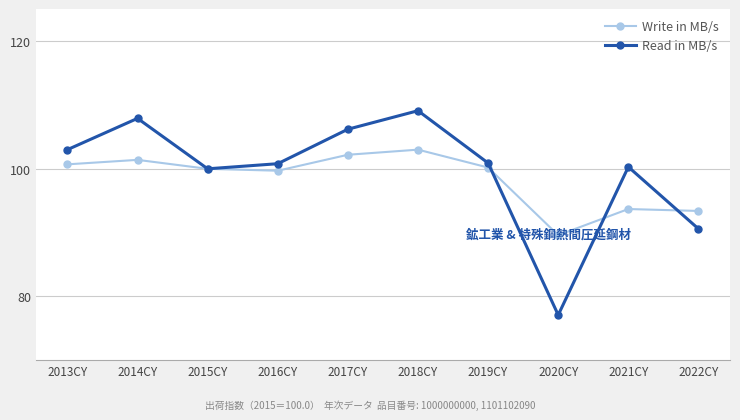

How many lines are shown in the chart?

2